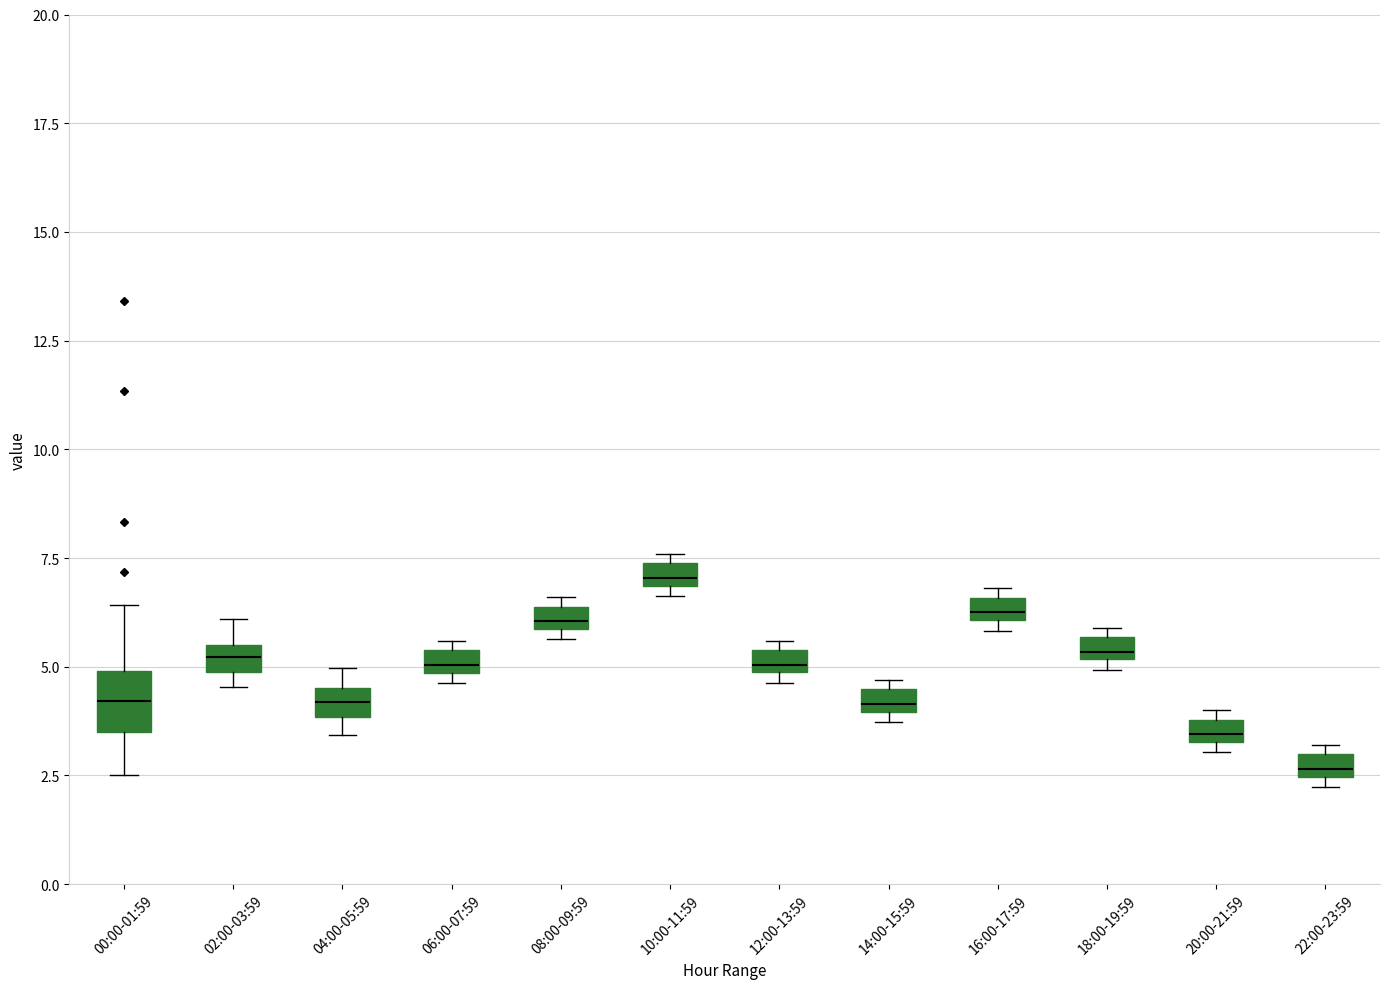

Which box has the highest median line?

10:00-11:59